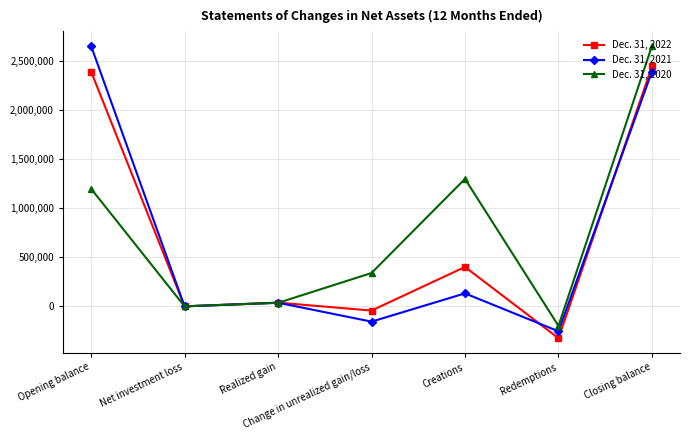

True or false: Dec. 31, 2020 and Dec. 31, 2021 intersect in this chart.

True